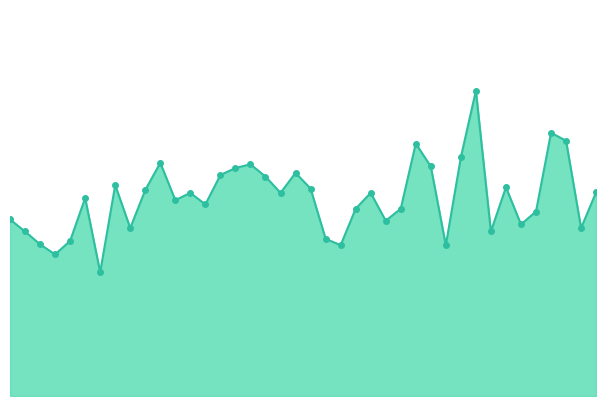

How many lines are shown in the chart?

1